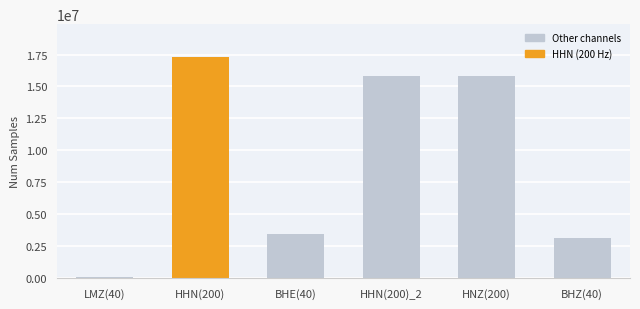

What is the sum of all values?

55648731